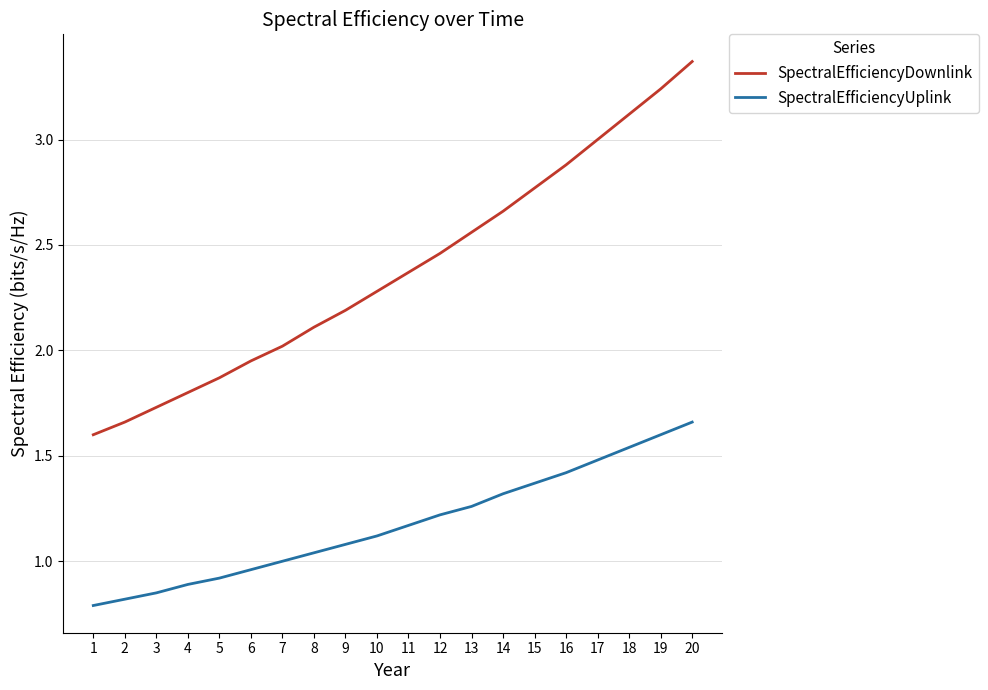

True or false: SpectralEfficiencyDownlink and SpectralEfficiencyUplink cross at least once.

False